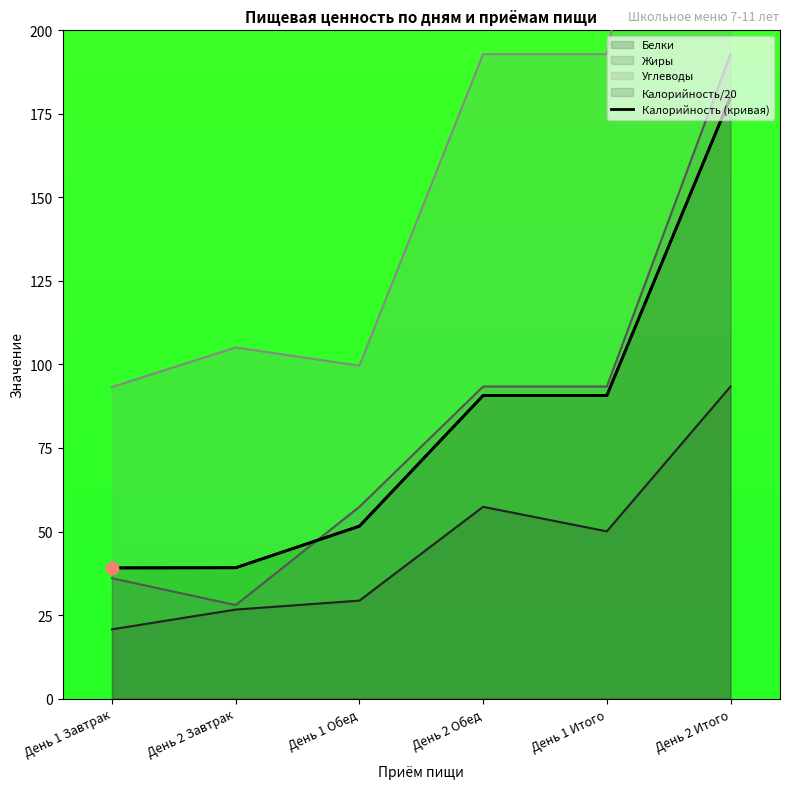

Between День 1 Итого and День 2 Итого, which is larger?

День 2 Итого